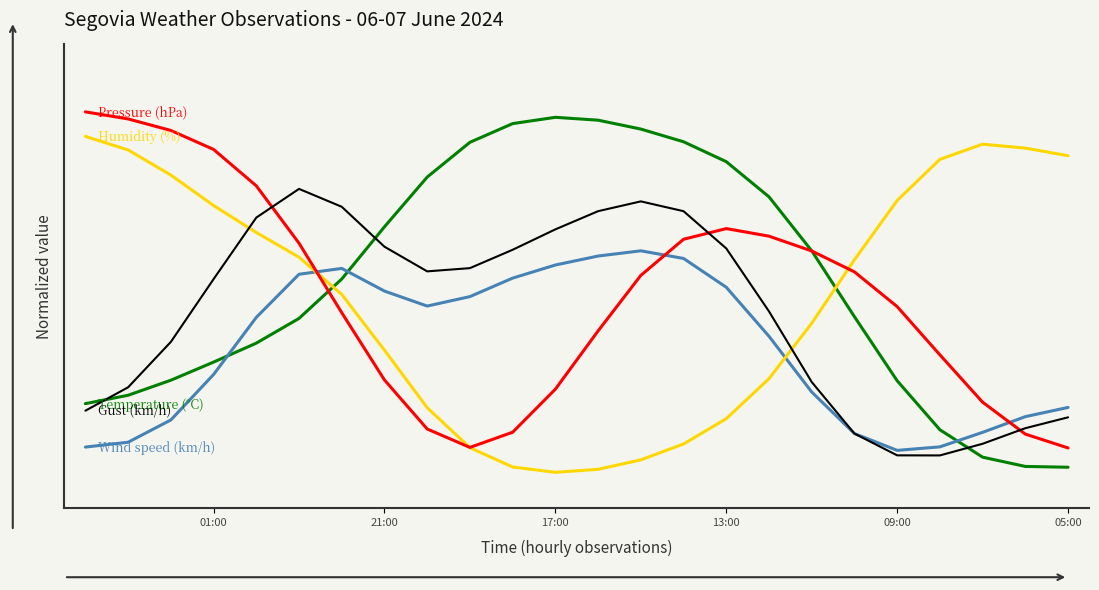

True or false: Presioa (hPa) offset has a value of 0.3 at 18.

False